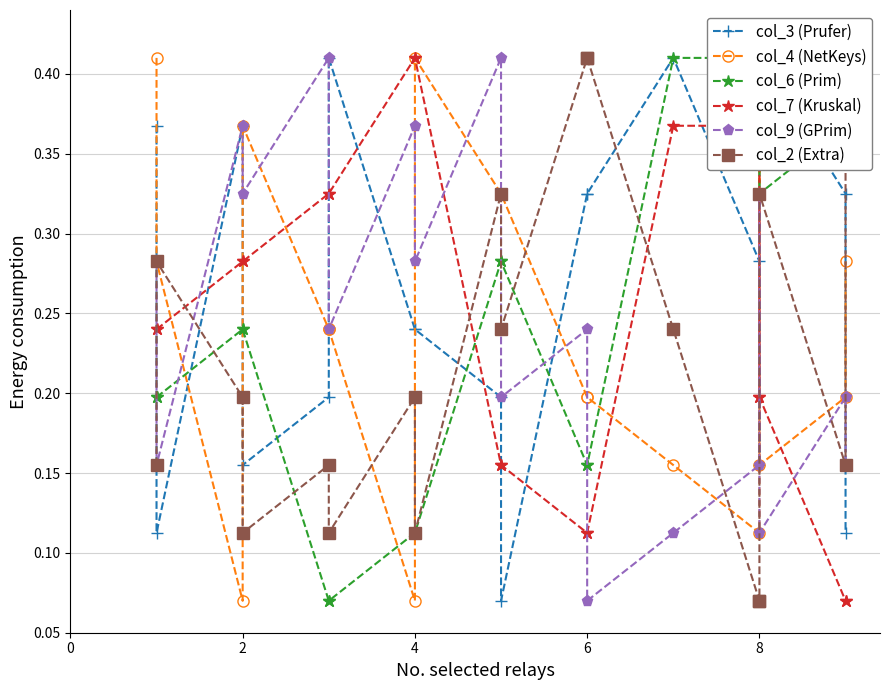

Which series has the largest total across all categories?

col_3 (Prufer)